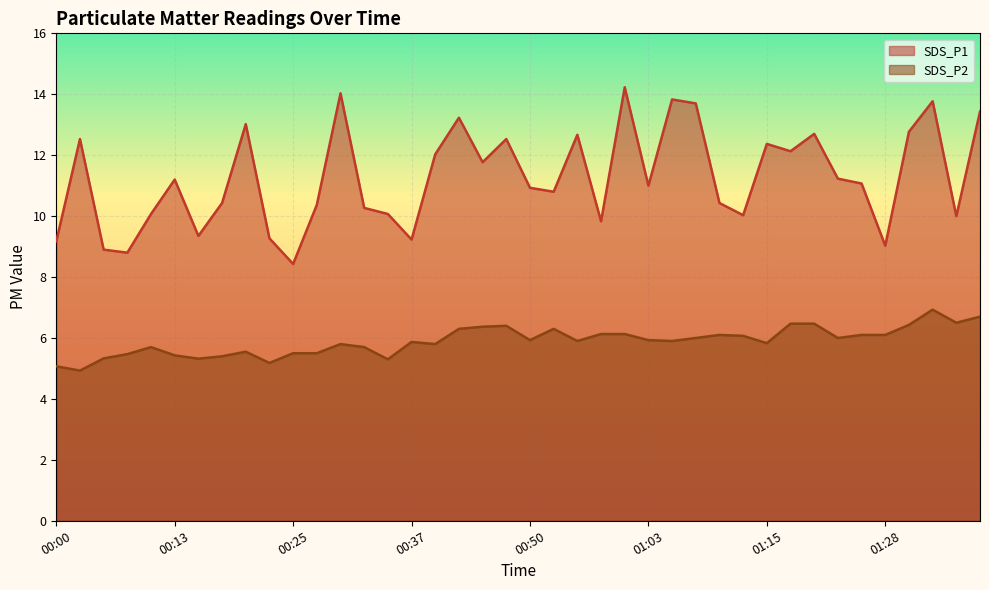

What are all the series names shown in the legend?

SDS_P1, SDS_P2